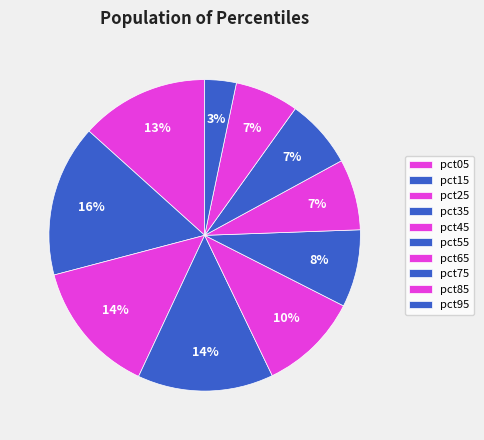

Which category has the biggest portion of the pie?

pct15